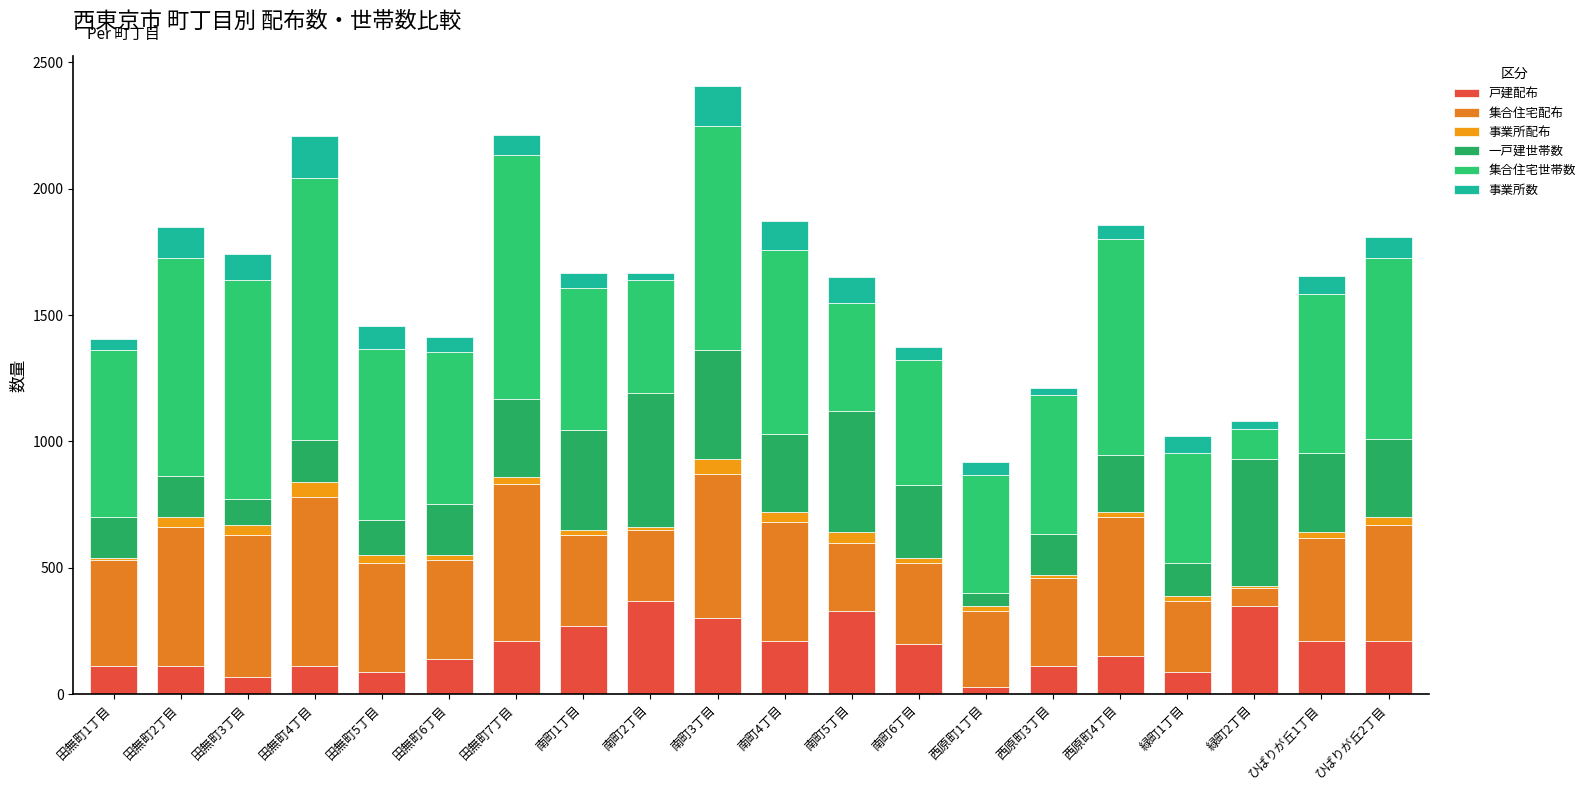

What is the label of the 10th bar from the left?

南町3丁目